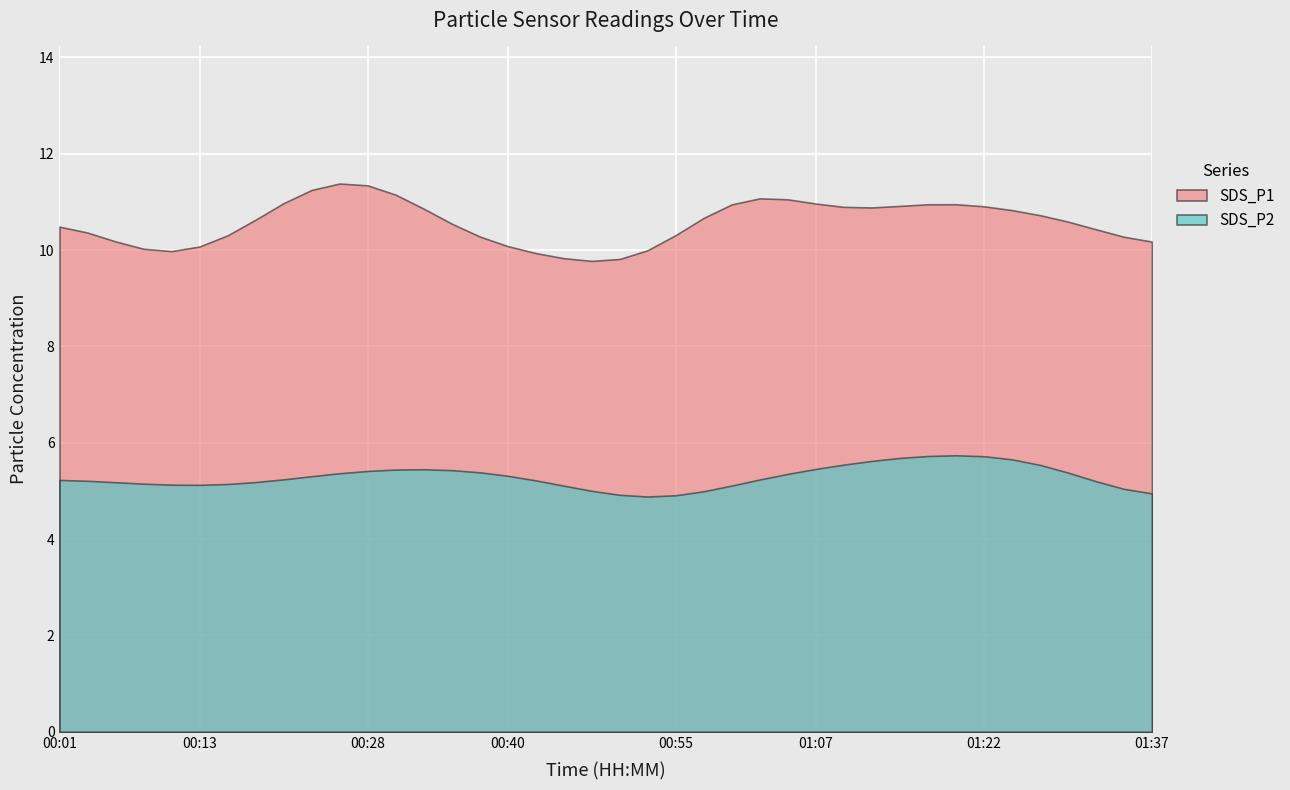

Rank the series by their maximum value, from highest to lowest.

SDS_P1, SDS_P2